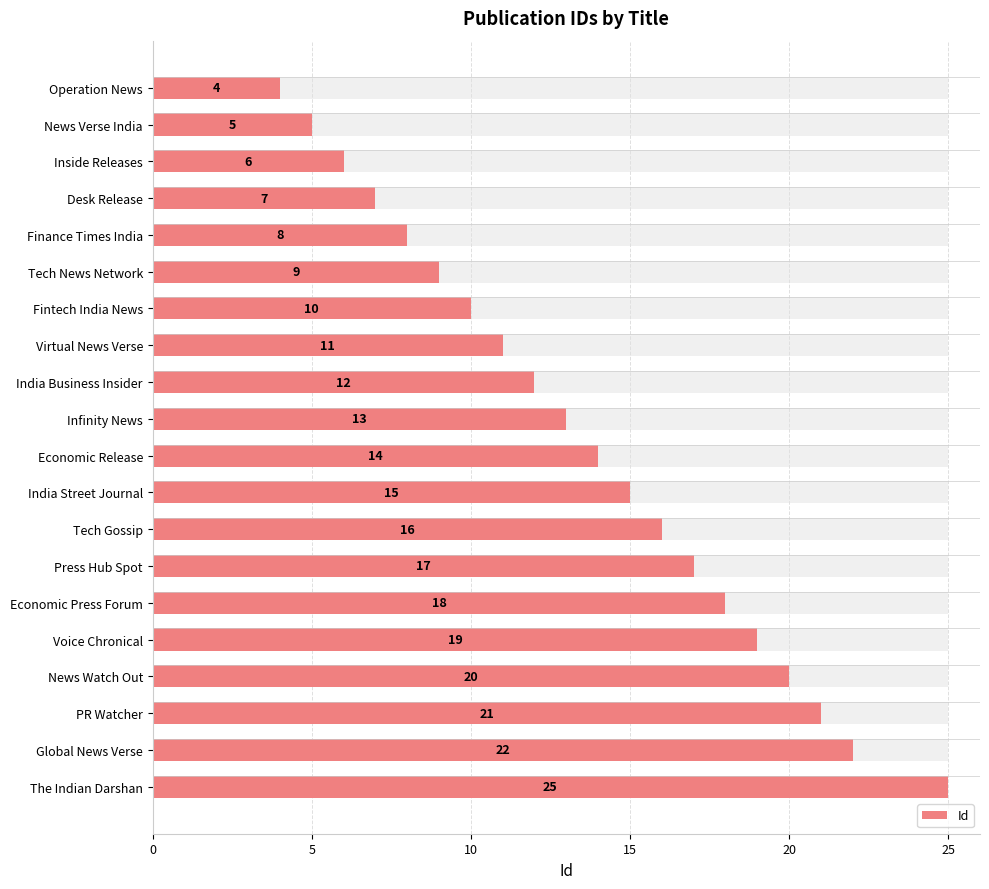

The value at PR Watcher is 32. True or false?

False